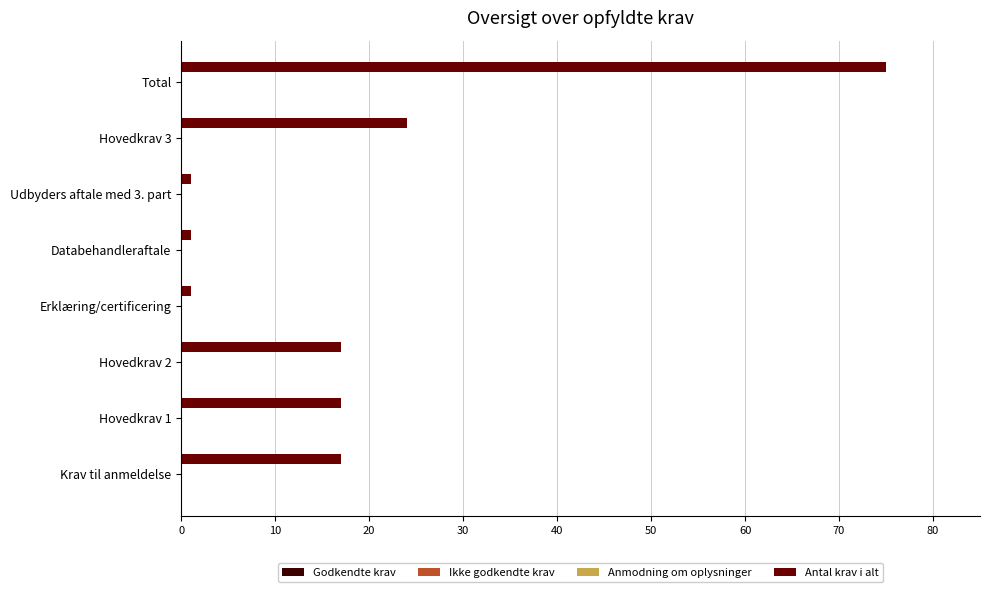

Are the bars horizontal?

Yes